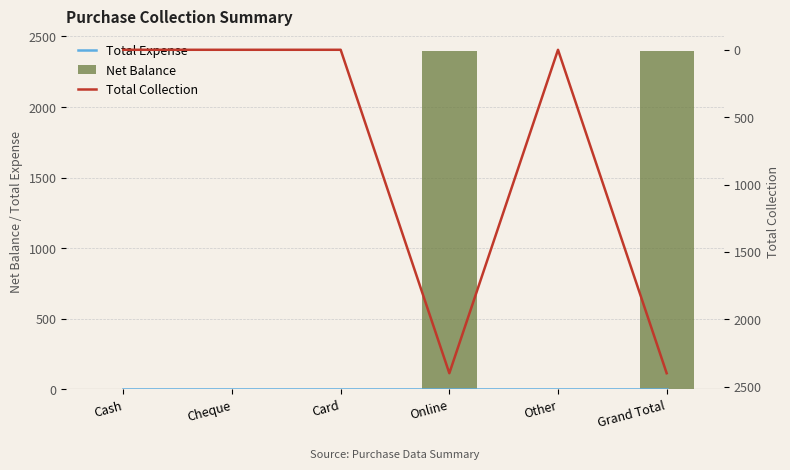

Which category has the highest value in the Total Expense series?

Cash